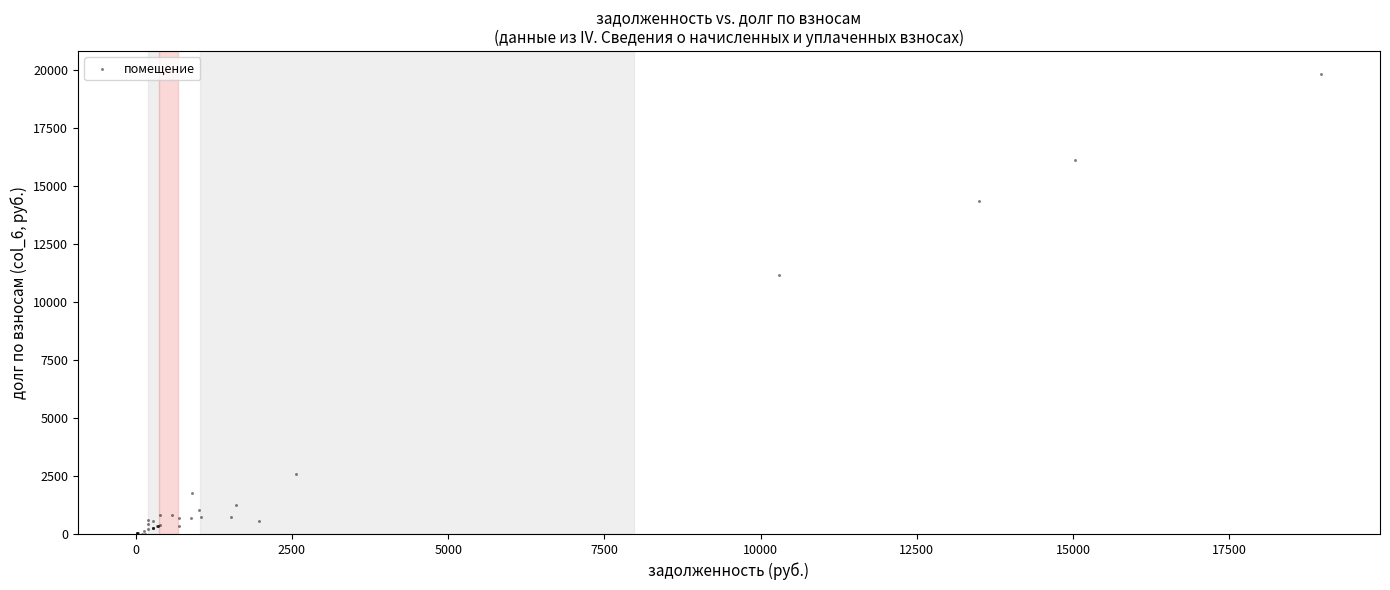

What Y value in the scatter plot is closest to 9910?

11151.4